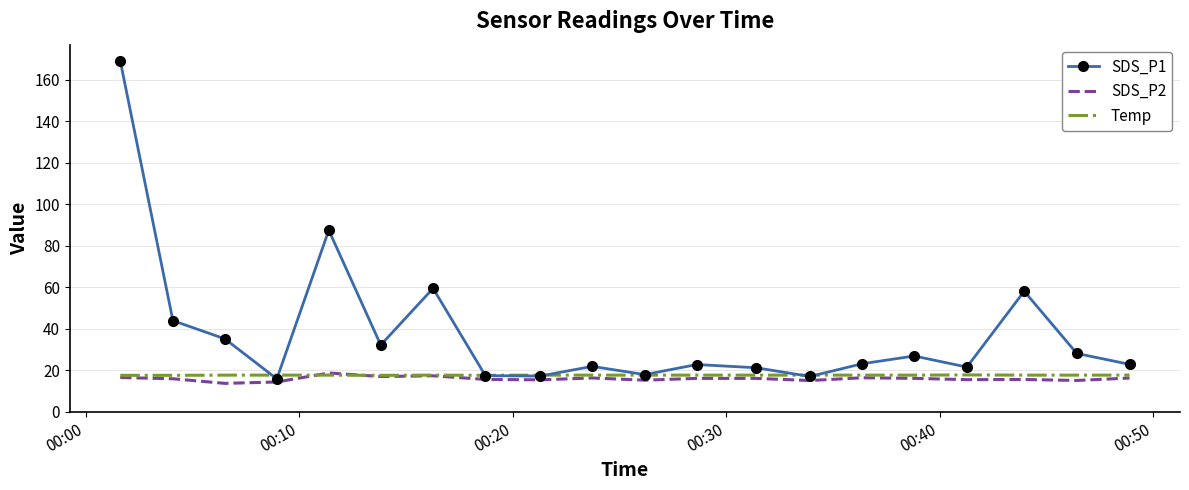

True or false: SDS_P1 has more than 1 interior local peaks.

True